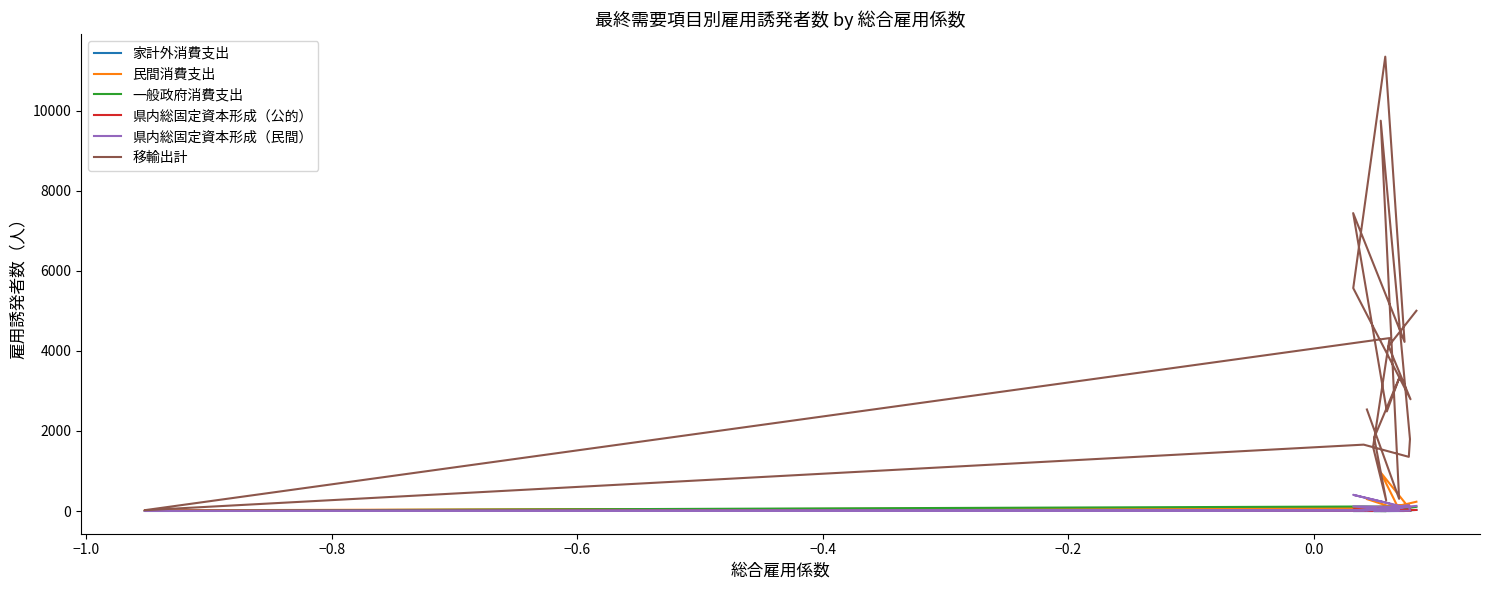

At how many categories does at least one series exceed 10222?

1